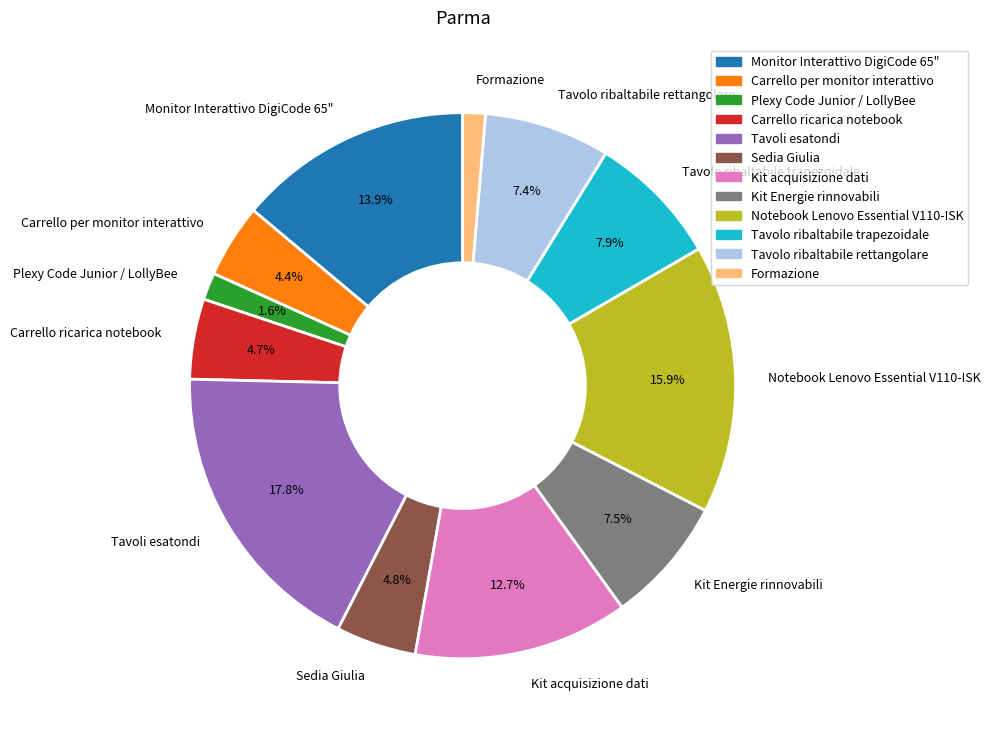

Does Tavolo ribaltabile trapezoidale represent more than half of the total?

No